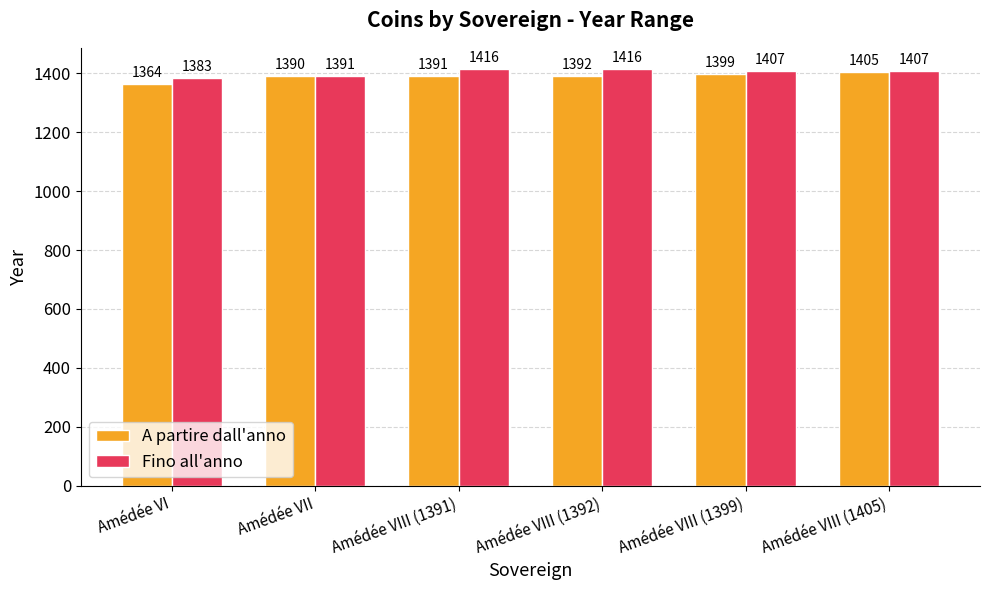

Reading left to right, list all the values displayed in this chart.

A partire dall'anno: Amédée VI=1364	Amédée VII=1390	Amédée VIII (1391)=1391	Amédée VIII (1392)=1392	Amédée VIII (1399)=1399	Amédée VIII (1405)=1405
Fino all'anno: Amédée VI=1383	Amédée VII=1391	Amédée VIII (1391)=1416	Amédée VIII (1392)=1416	Amédée VIII (1399)=1407	Amédée VIII (1405)=1407